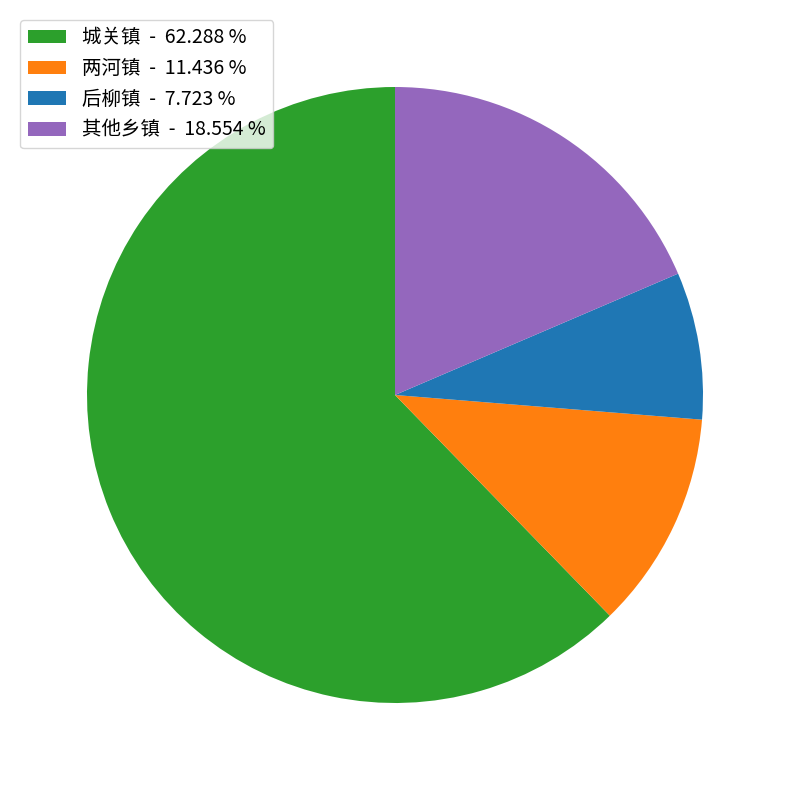

Which has a higher value, 后柳镇 - 7.723 % or 两河镇 - 11.436 %?

两河镇 - 11.436 %